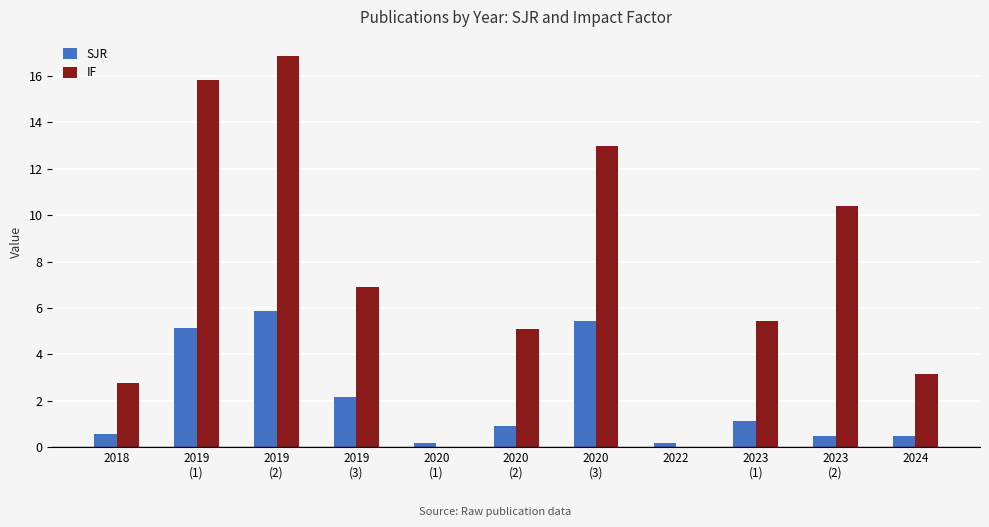

Is it true that IF equals 0.0 at 2022?

True